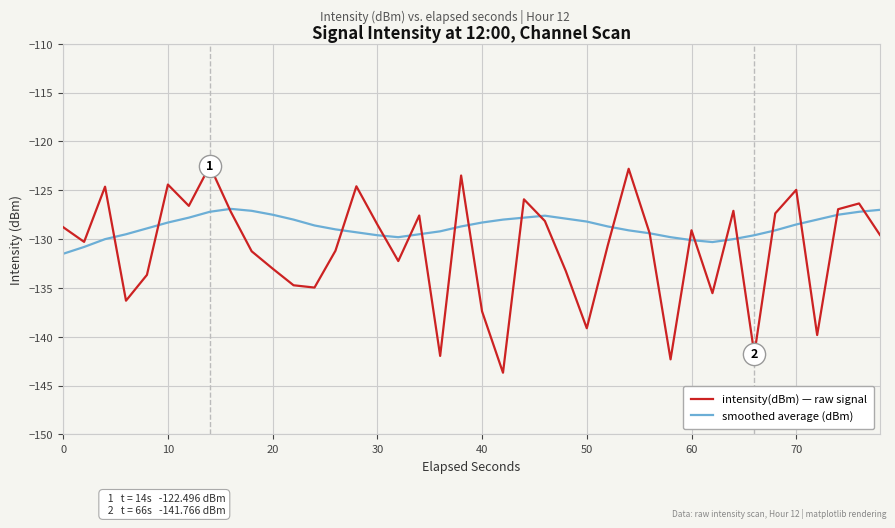

What are all the series names shown in the legend?

intensity(dBm) — raw signal, smoothed average (dBm)